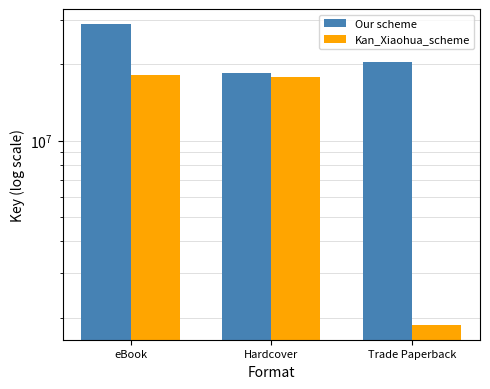

Reading left to right, transcribe all the data shown in this chart.

Our scheme: eBook=28896777	Hardcover=18545902	Trade Paperback=20458033
Kan_Xiaohua_scheme: eBook=18161122	Hardcover=17769324	Trade Paperback=1876178